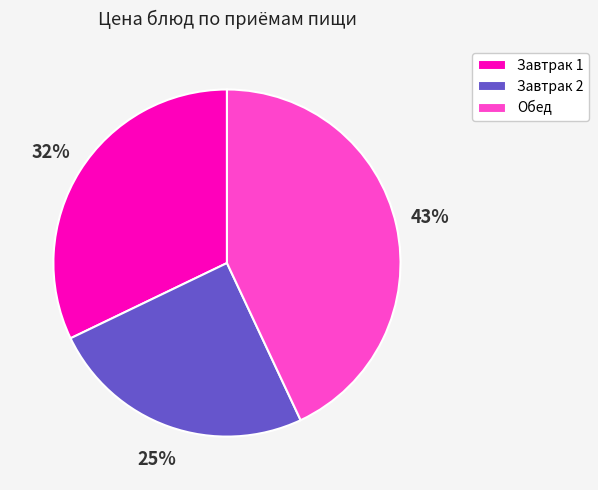

What percentage is the Обед slice, to the nearest percent?

43%